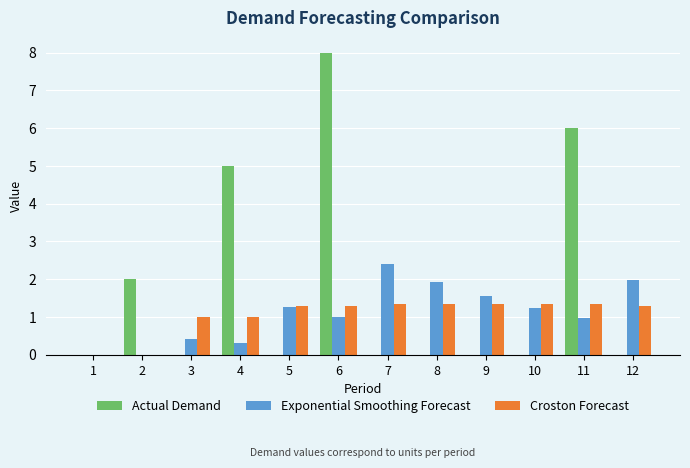

Is it true that Exponential Smoothing Forecast equals 0.0 at 2?

True